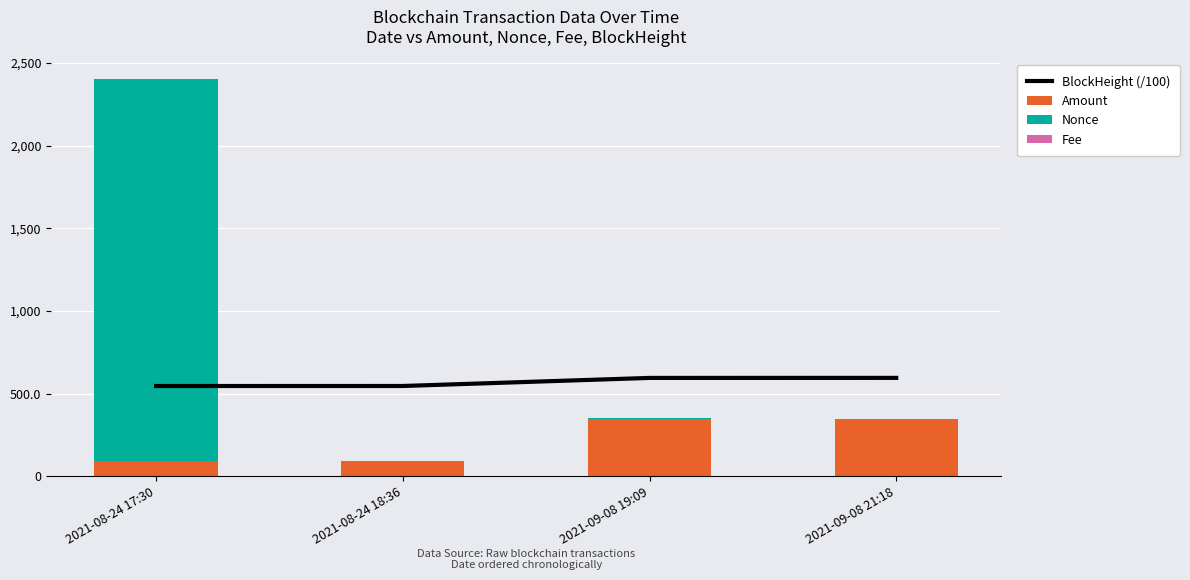

Rank the series by their maximum value, from lowest to highest.

Fee, Amount, BlockHeight (/100), Nonce